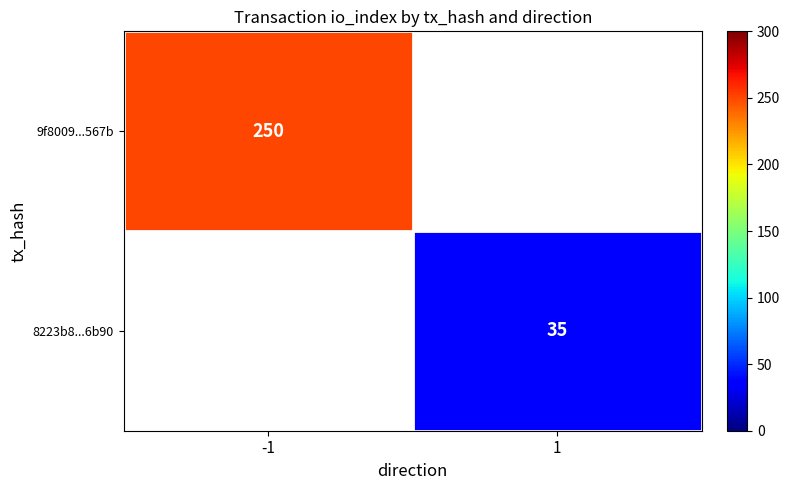

True or false: 8223b8...6b90 has a value of 35 at 1.

True